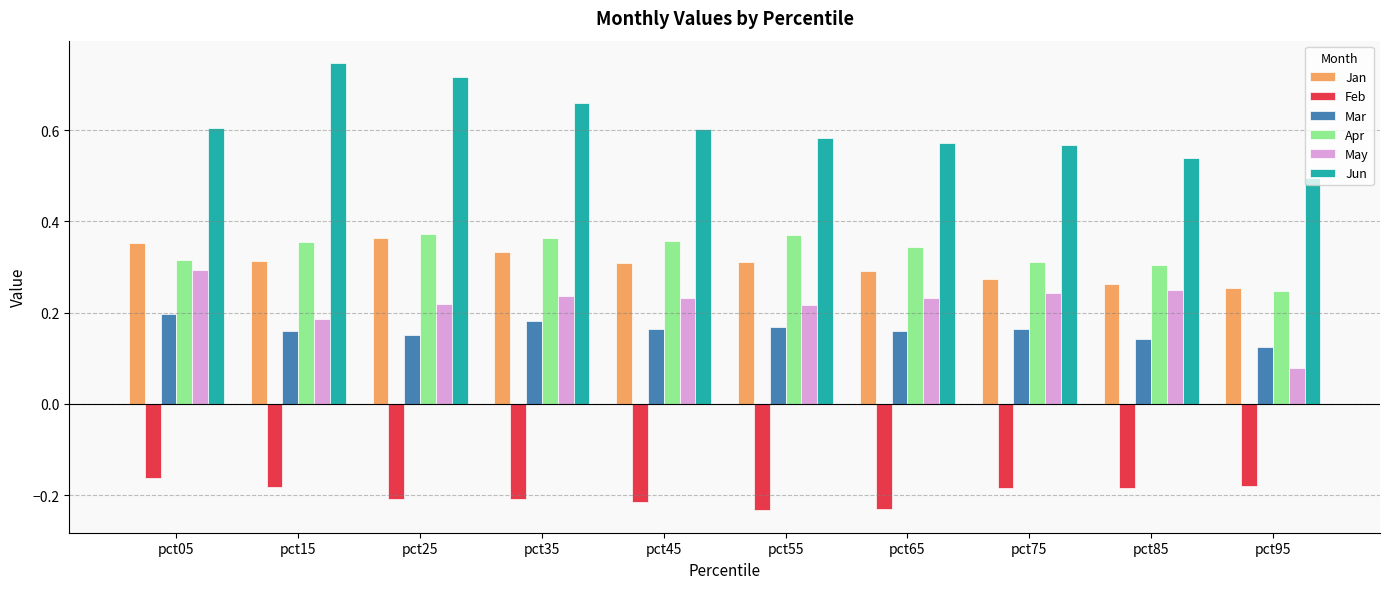

What is the sum of all Jun values?

6.1